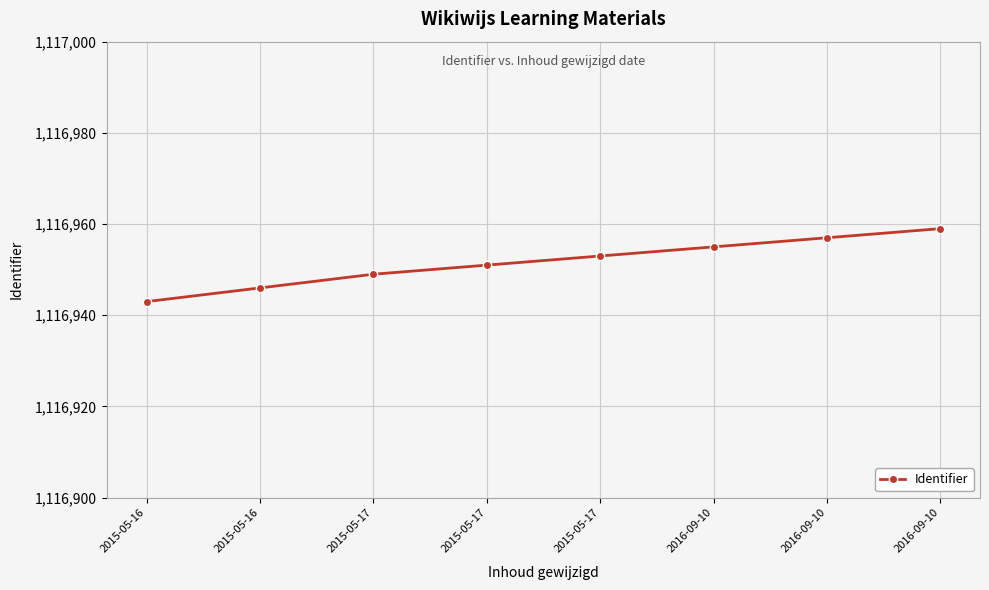

List the labels in order of value, largest first.

2016-09-10, 2016-09-10, 2016-09-10, 2015-05-17, 2015-05-17, 2015-05-17, 2015-05-16, 2015-05-16